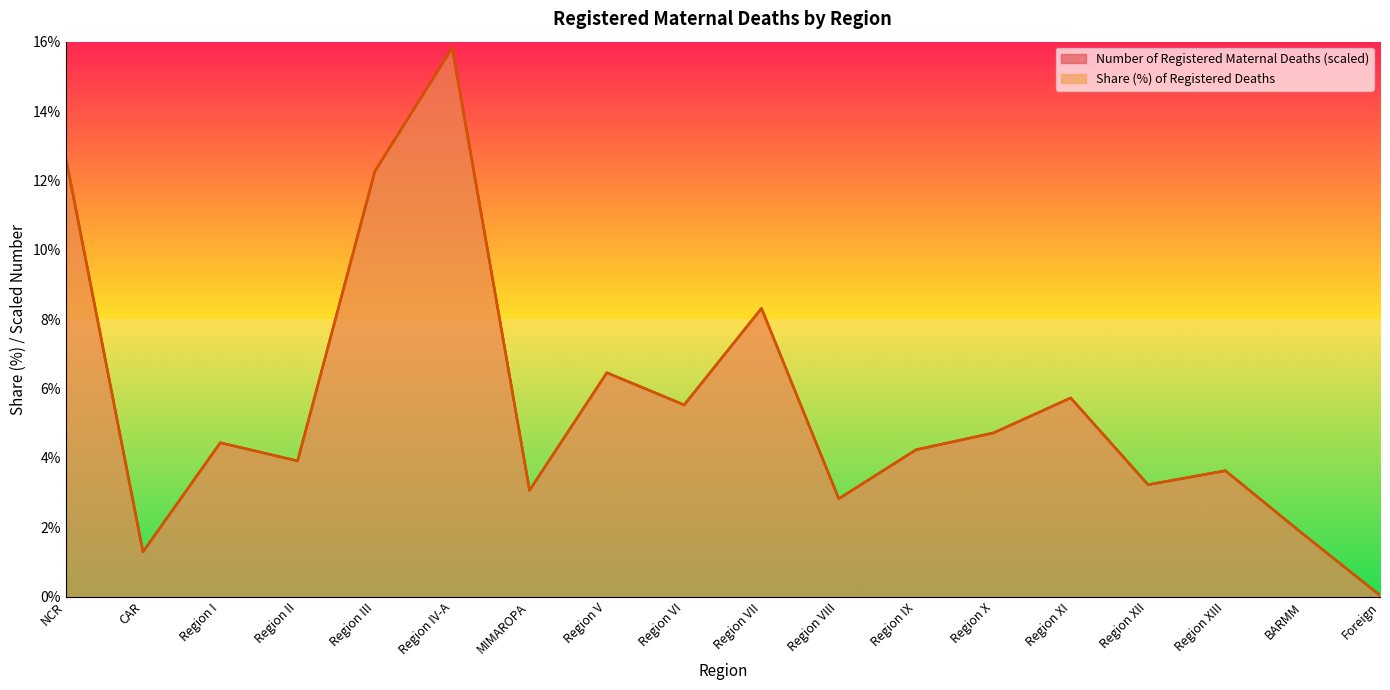

Between Region V and Foreign, which is larger?

Region V